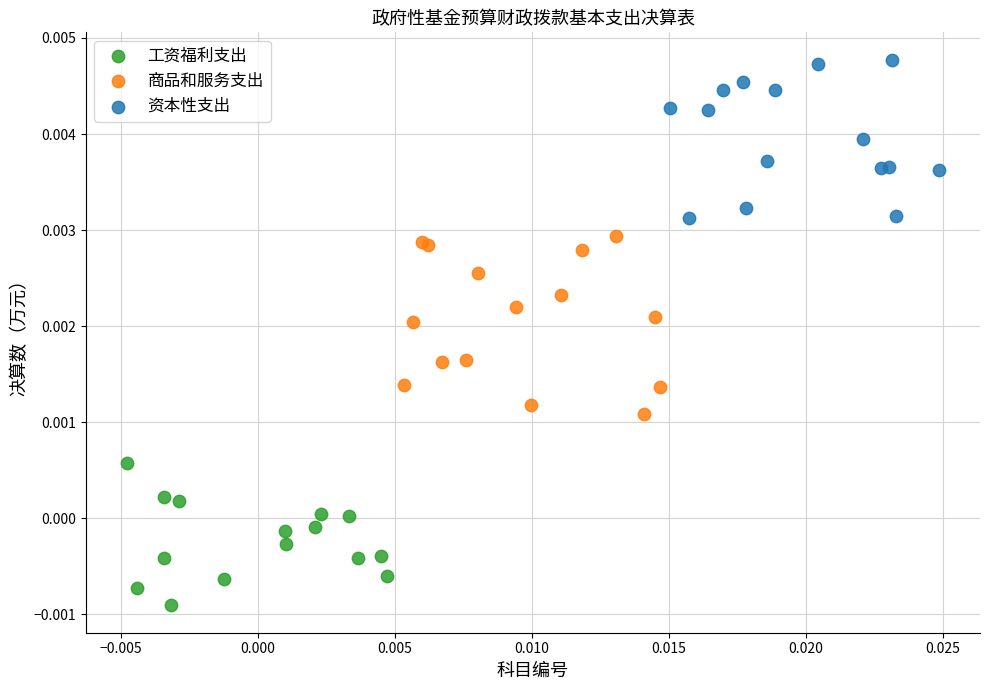

Which series contains the lowest Y value?

工资福利支出